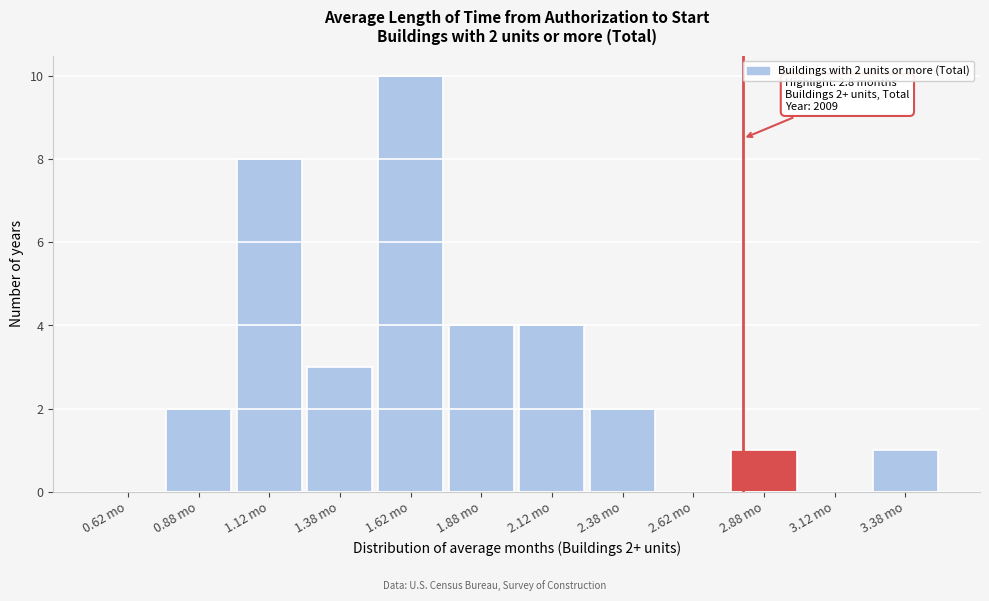

Over which range of the x-axis is the bar tallest?

1.50 to 1.75